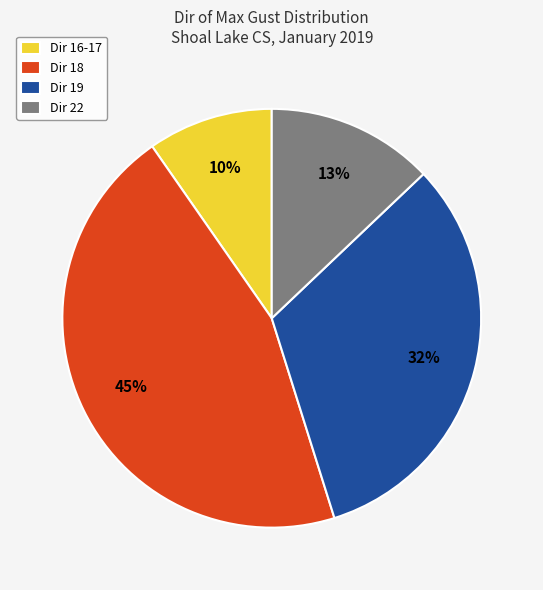

Is it true that Dir 18 is 45% of the pie?

True